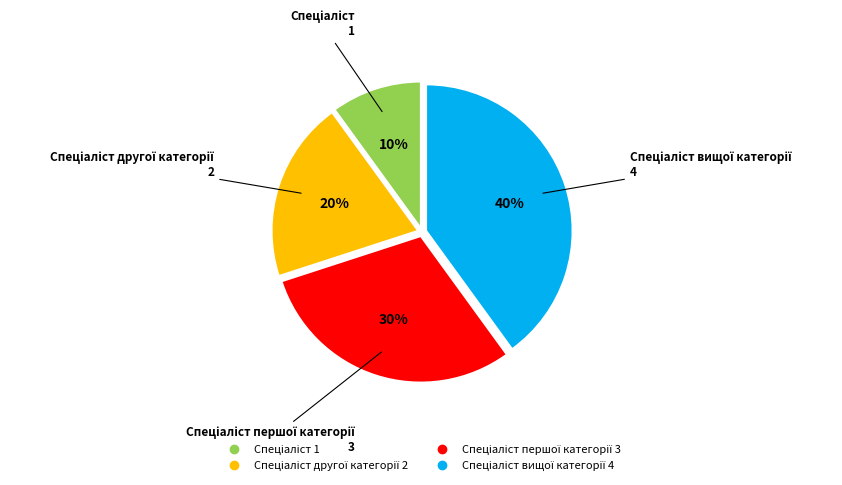

To the nearest percent, what is the average slice percentage?

25%